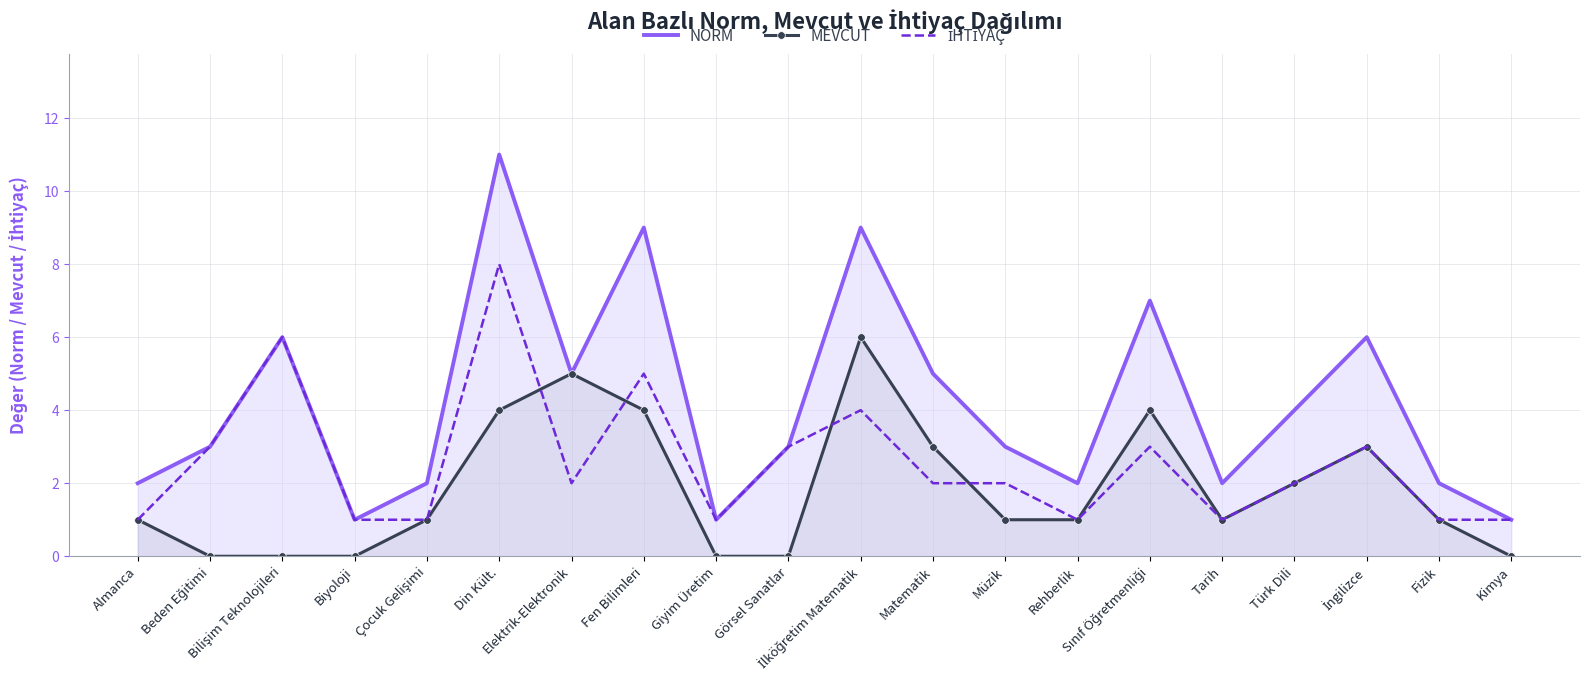

List the series in order of their peak value, highest first.

NORM, İHTİYAÇ, MEVCUT